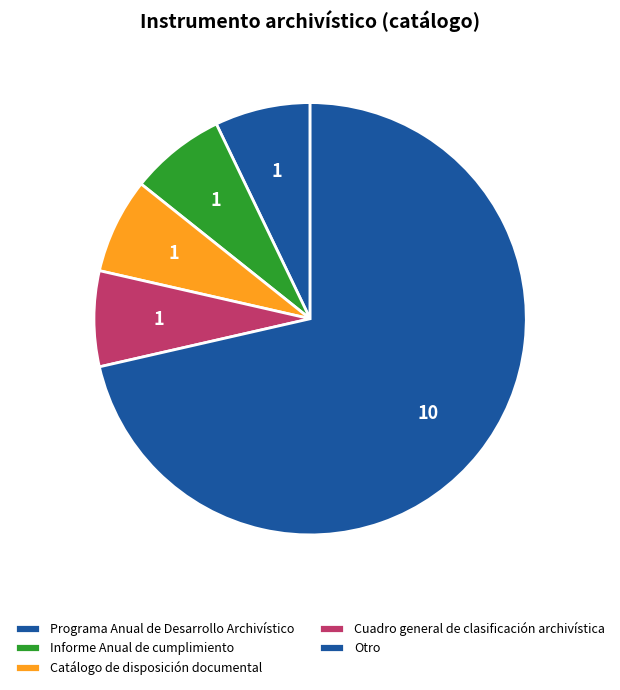

Does Otro represent more than half of the total?

Yes